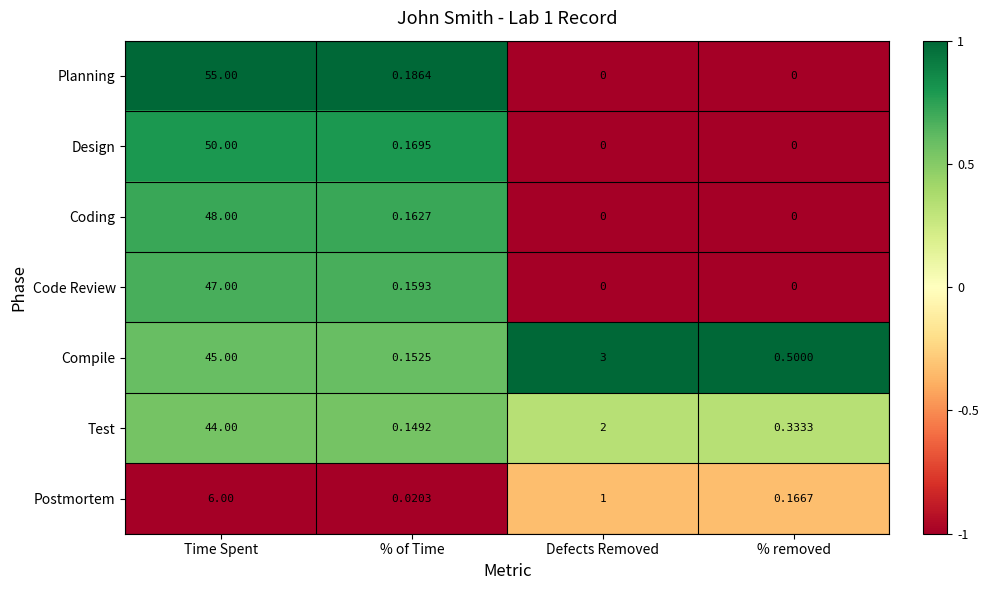

List the series in order of their peak value, lowest first.

Postmortem, Test, Compile, Code Review, Coding, Design, Planning